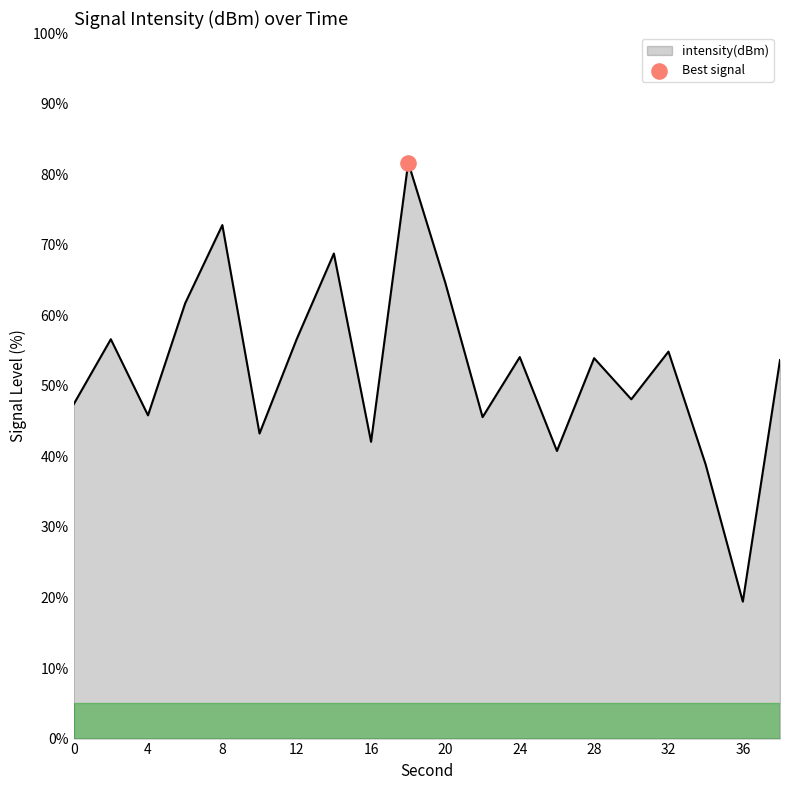

What is the difference between the maximum and minimum values?

62.2